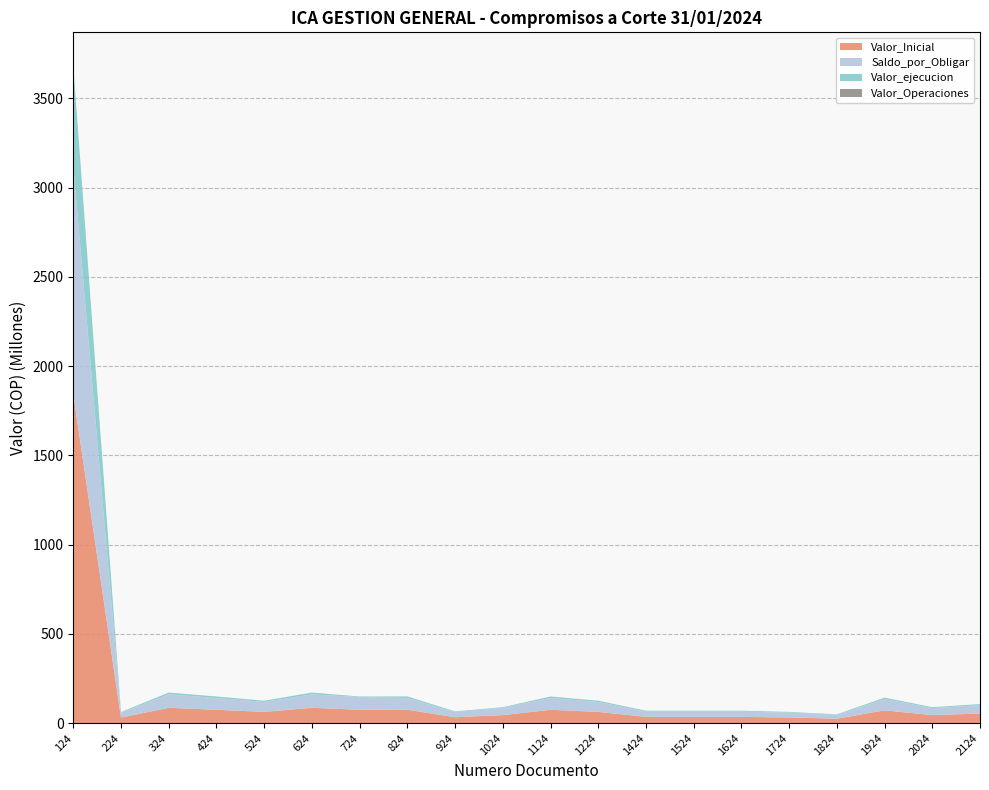

Reading left to right, transcribe all the data shown in this chart.

Valor_Inicial: 124=1842660985	224=30894667	324=85433333	424=74416667	524=62666667	624=85433333	724=74416667	824=74733333	924=32712000	1024=44524667	1124=74416667	1224=62666667	1424=34650667	1524=34650667	1624=34650667	1724=31333333	1824=24534000	1924=71250000	2024=44524667	2124=53266667
Saldo_por_Obligar: 124=1277996184	224=27213600	324=75533333	424=65866667	524=55466667	624=75533333	724=70933334	824=66183333	924=28953600	1024=40545867	1124=65866667	1224=55466667	1424=29394667	1524=29394667	1624=29394667	1724=27866666	1824=21819600	1924=62700000	2024=39598534	2124=47146667
Valor_ejecucion: 124=564664801	224=3681067	324=9900000	424=8550000	524=7200000	624=9900000	724=3483333	824=8550000	924=3758400	1024=3978800	1124=8550000	1224=7200000	1424=5256000	1524=5256000	1624=5256000	1724=3466667	1824=2714400	1924=8550000	2024=4926133	2124=6120000
Valor_Operaciones: 124=0	224=0	324=0	424=0	524=0	624=0	724=0	824=0	924=0	1024=0	1124=0	1224=0	1424=0	1524=0	1624=0	1724=0	1824=0	1924=0	2024=0	2124=0